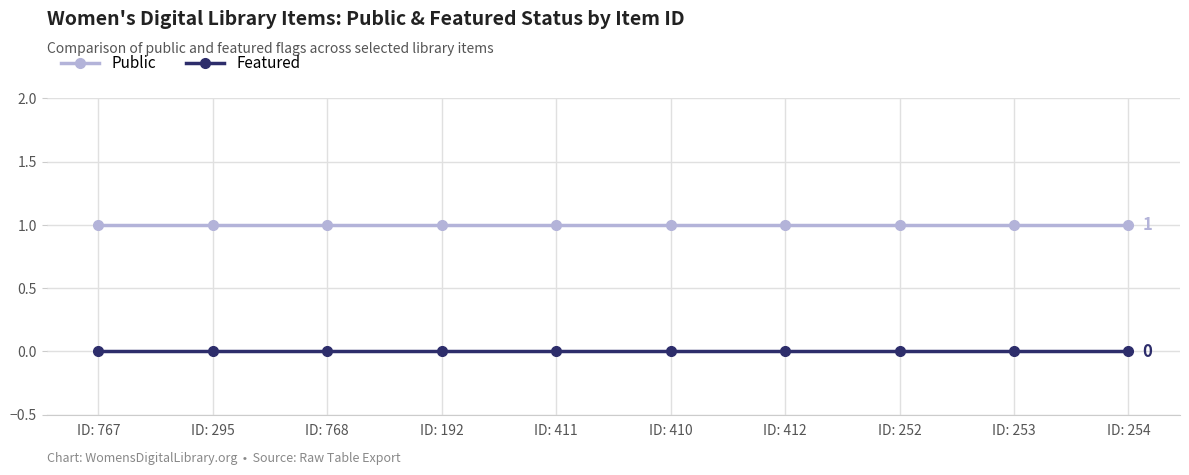

True or false: Featured and Public cross at least once.

False